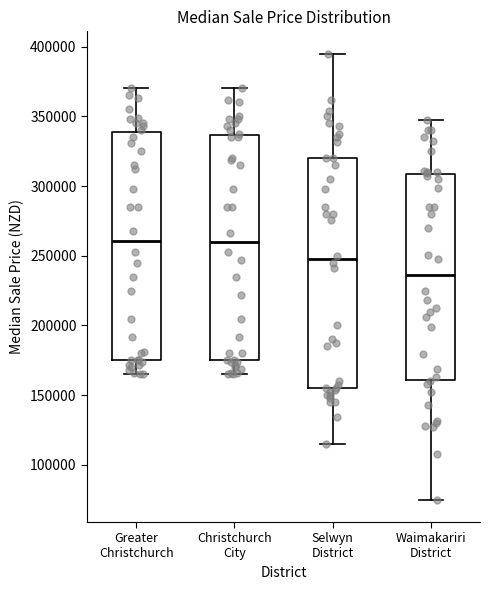

Where is the upper edge of the box for Greater Christchurch on the y-axis? The values are not printed on the chart, so give them approximately, as read against the axis.

340000